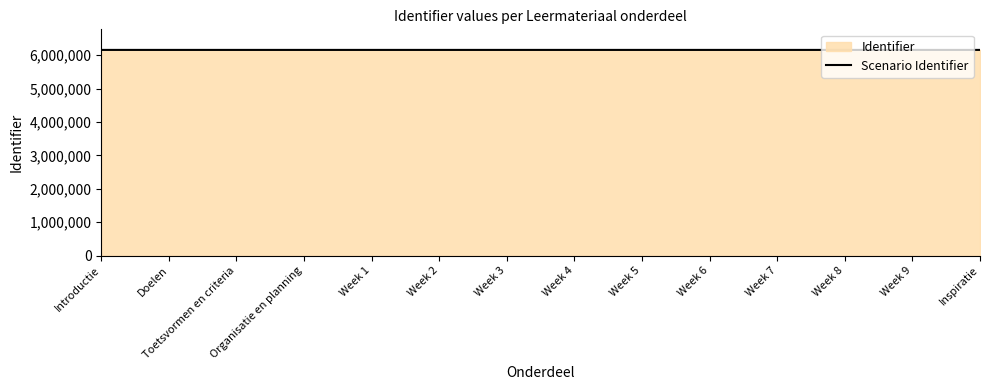

What is the change in value from Introductie to Week 4?

+15